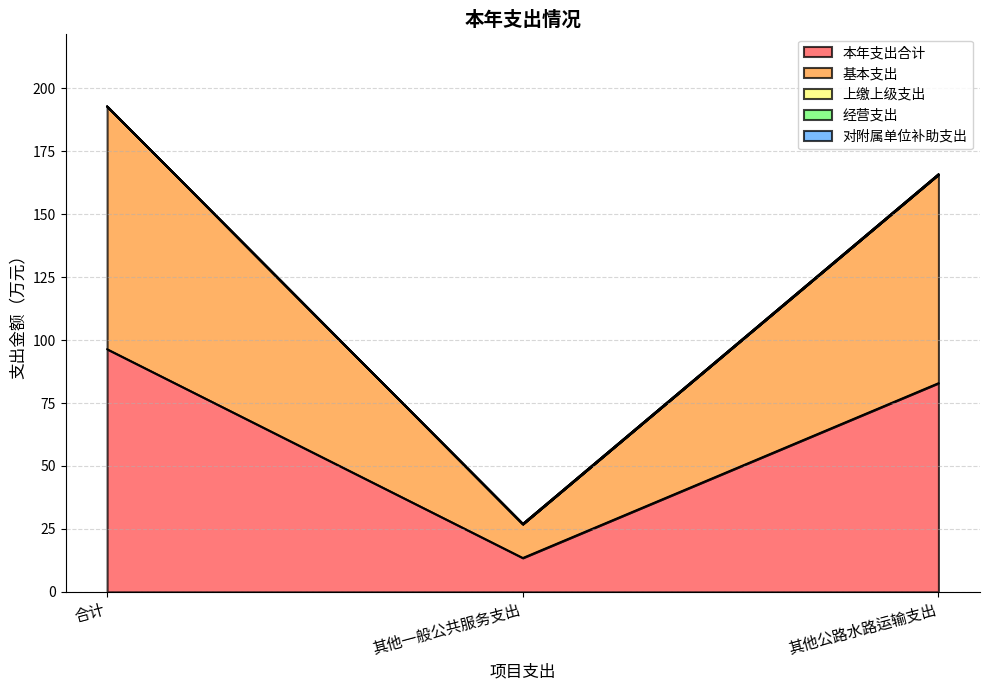

The value of 本年支出合计 at 合计 is 144.2. True or false?

False